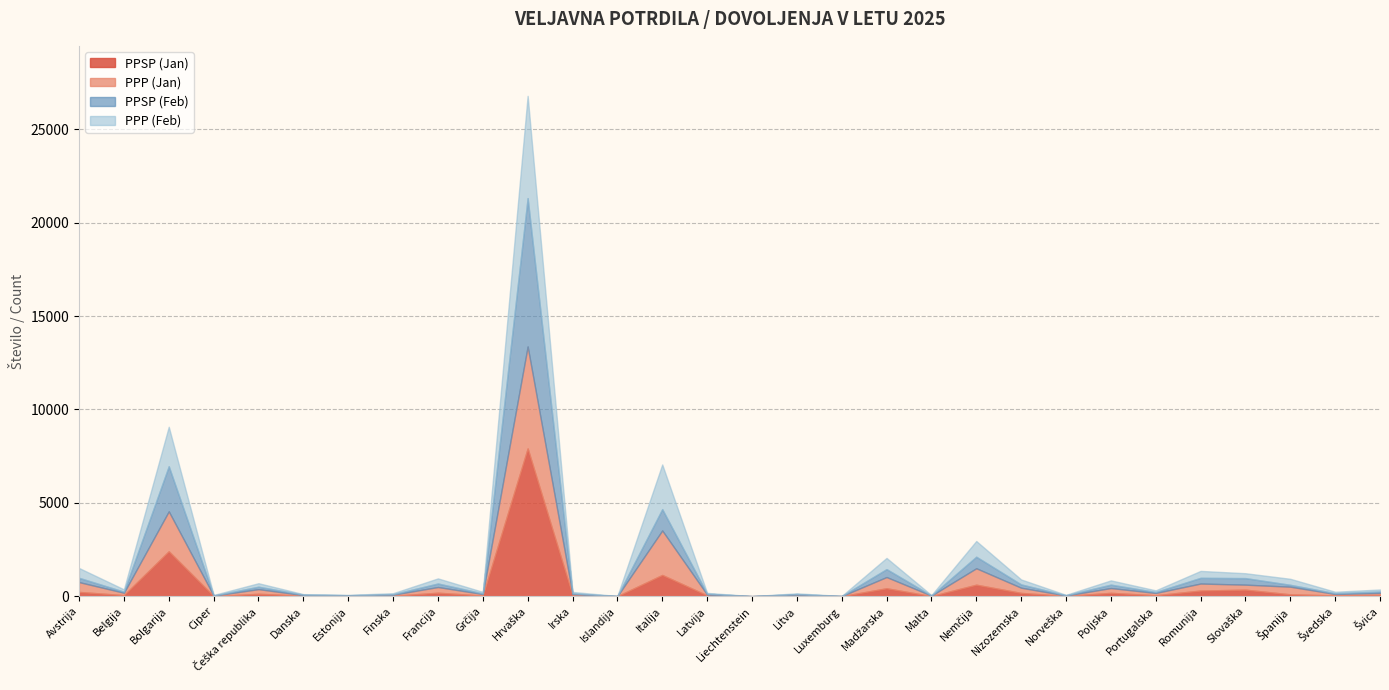

What are all the series names shown in the legend?

PPSP (Jan), PPP (Jan), PPSP (Feb), PPP (Feb)